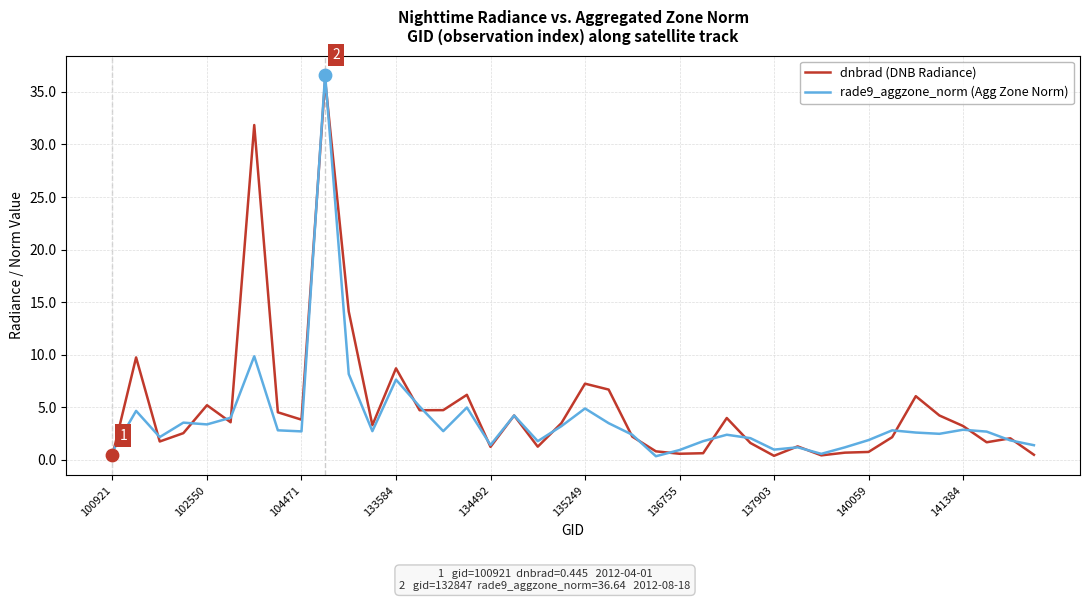

How many lines are shown in the chart?

2